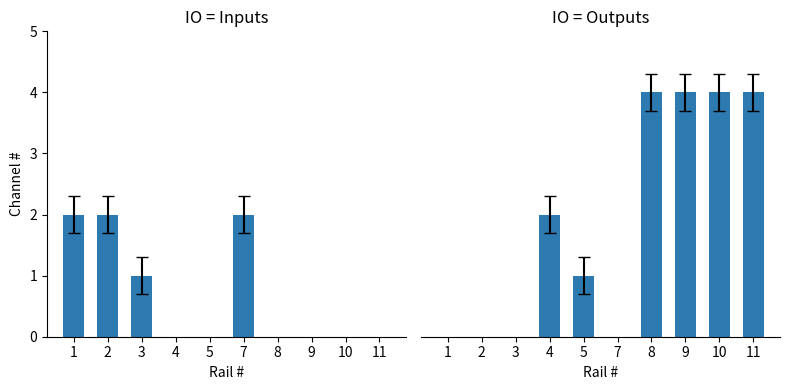

Which has a higher value, 2 or 7?

2